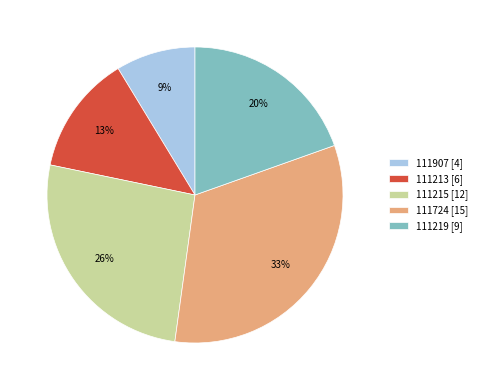

What is the smallest slice in the pie chart?

111907